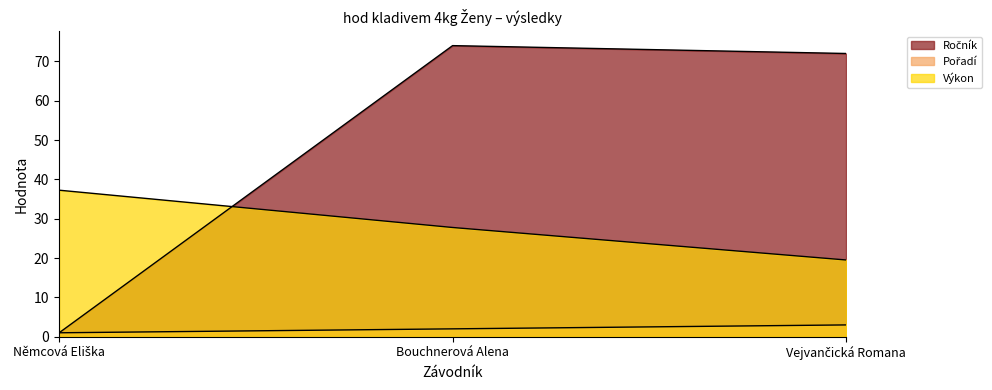

Which series has the largest total across all categories?

Ročník